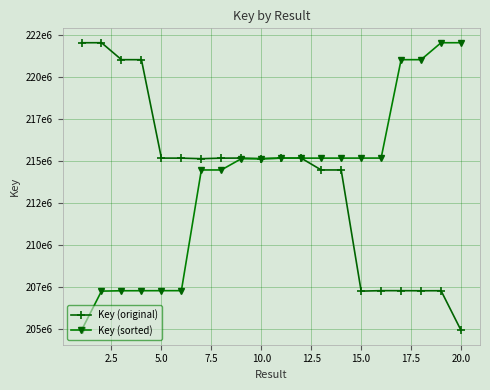

What is the value of the Key (original) point at the 4th from the left?

221050700